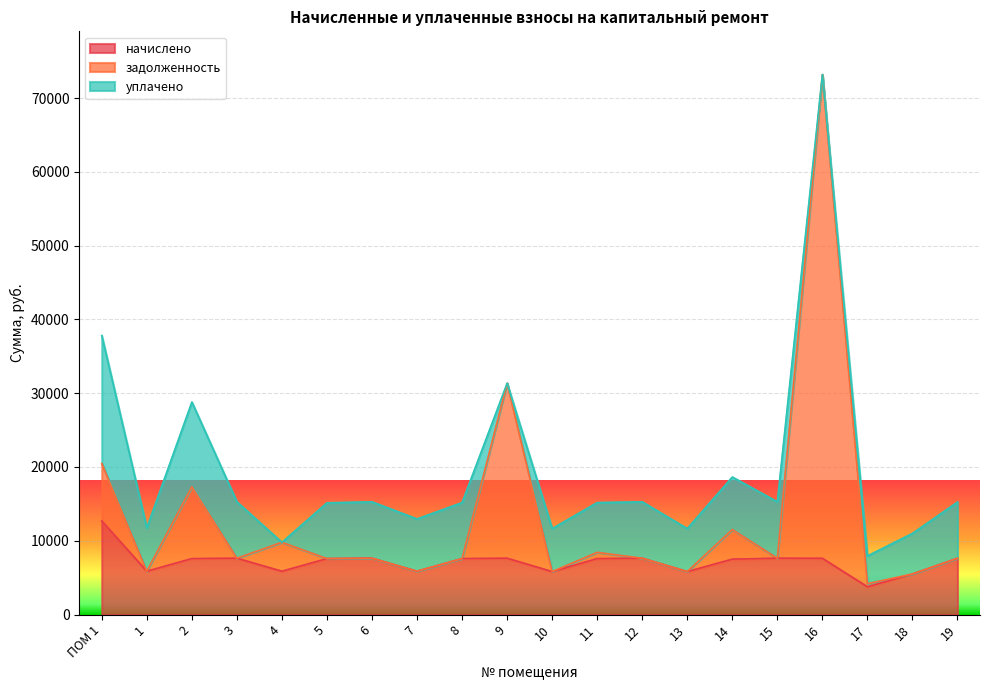

What is the sum of all начислено values?

142544.7